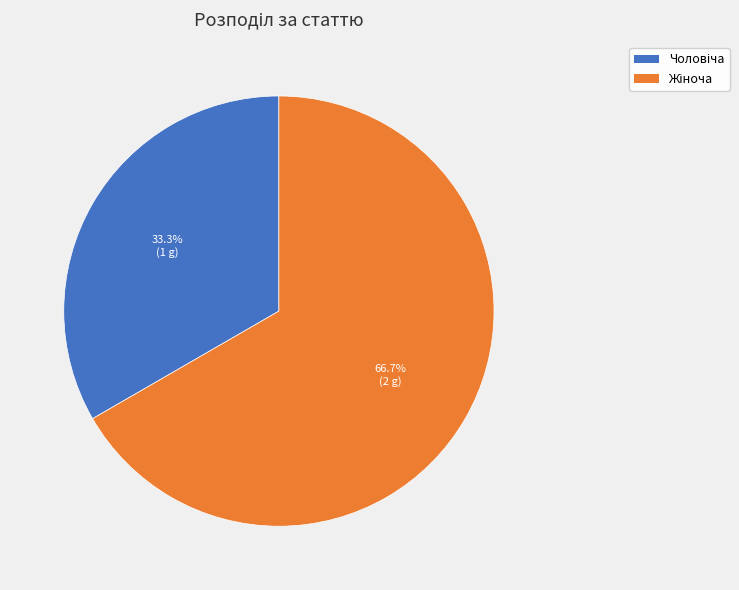

To the nearest percent, what is the difference between the largest and smallest slice percentages?

33%